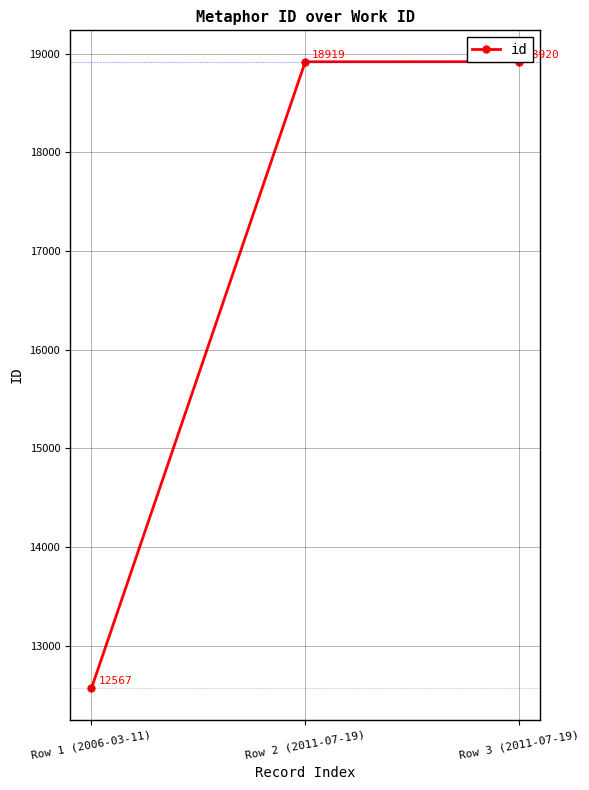

True or false: the data shows 18920 at Row 3 (2011-07-19).

True